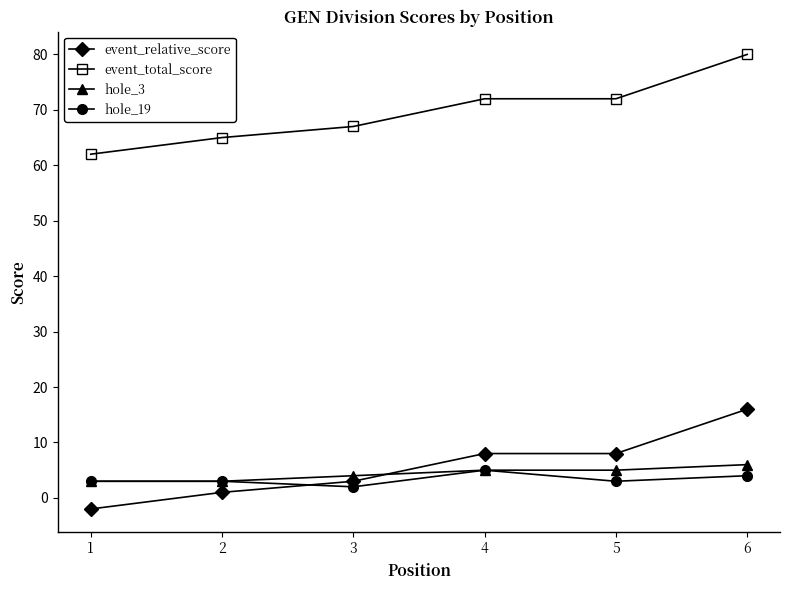

Reading left to right, transcribe all the data shown in this chart.

event_relative_score: 1=-2	2=1	3=3	4=8	5=8	6=16
event_total_score: 1=62	2=65	3=67	4=72	5=72	6=80
hole_3: 1=3	2=3	3=4	4=5	5=5	6=6
hole_19: 1=3	2=3	3=2	4=5	5=3	6=4